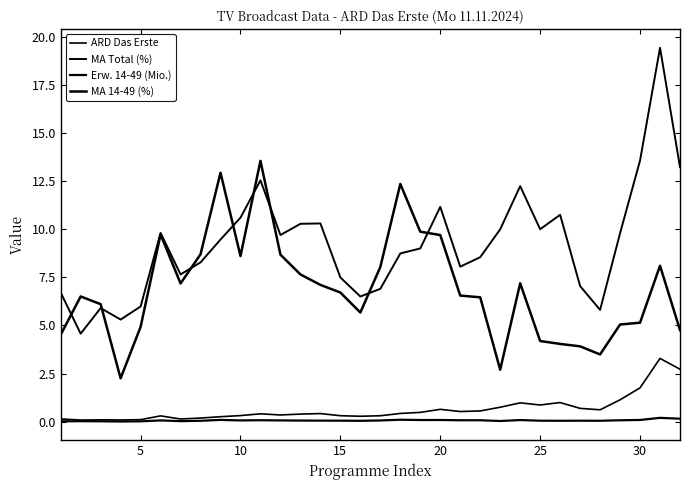

Which series has the largest range (max minus min)?

MA Total (%)